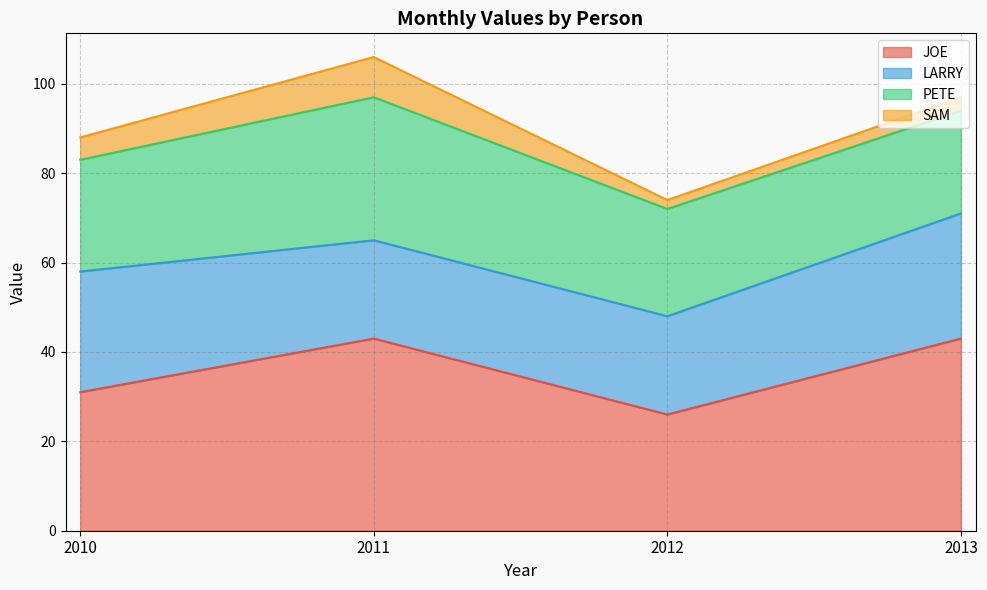

What is the difference between the maximum and minimum values in the LARRY series?

6